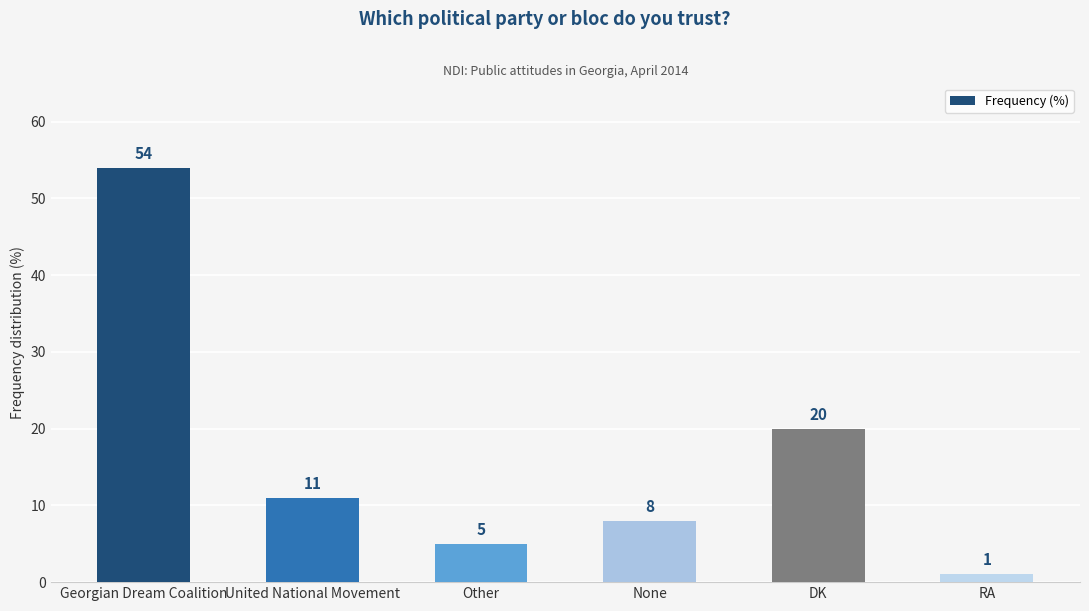

Where does the data first go above 11?

Georgian Dream Coalition